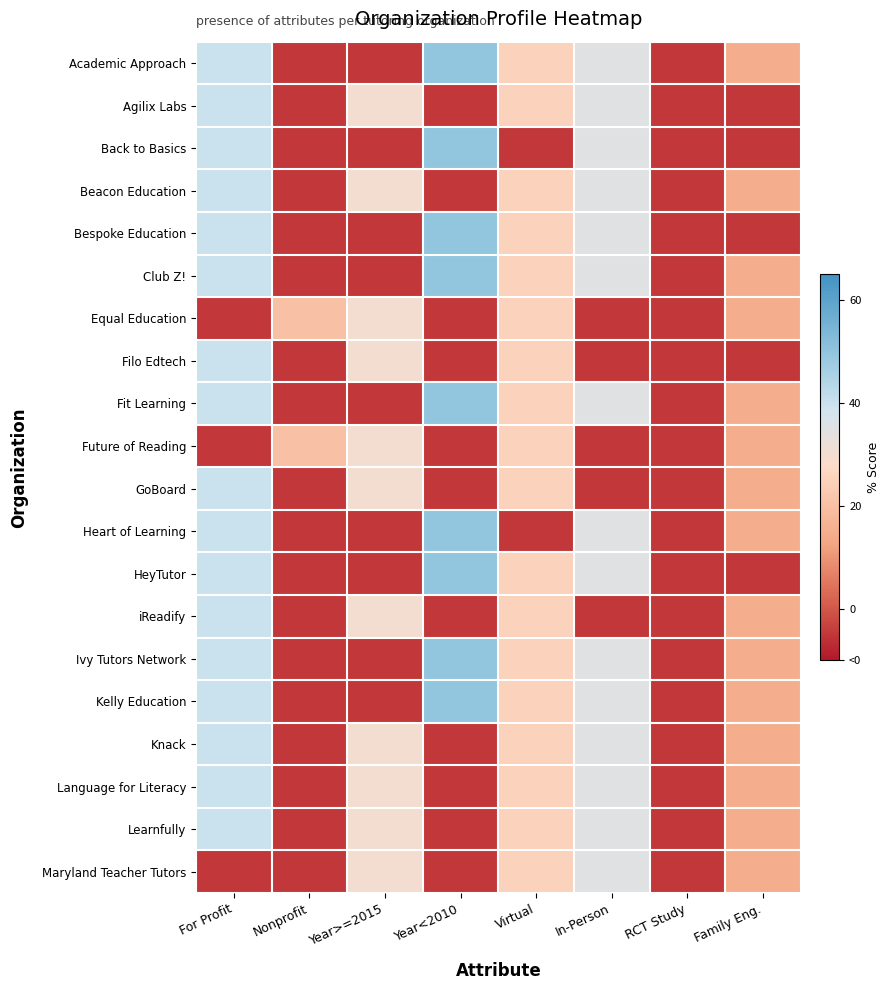

What is the spread (max minus min) of values at Year<2010?

55